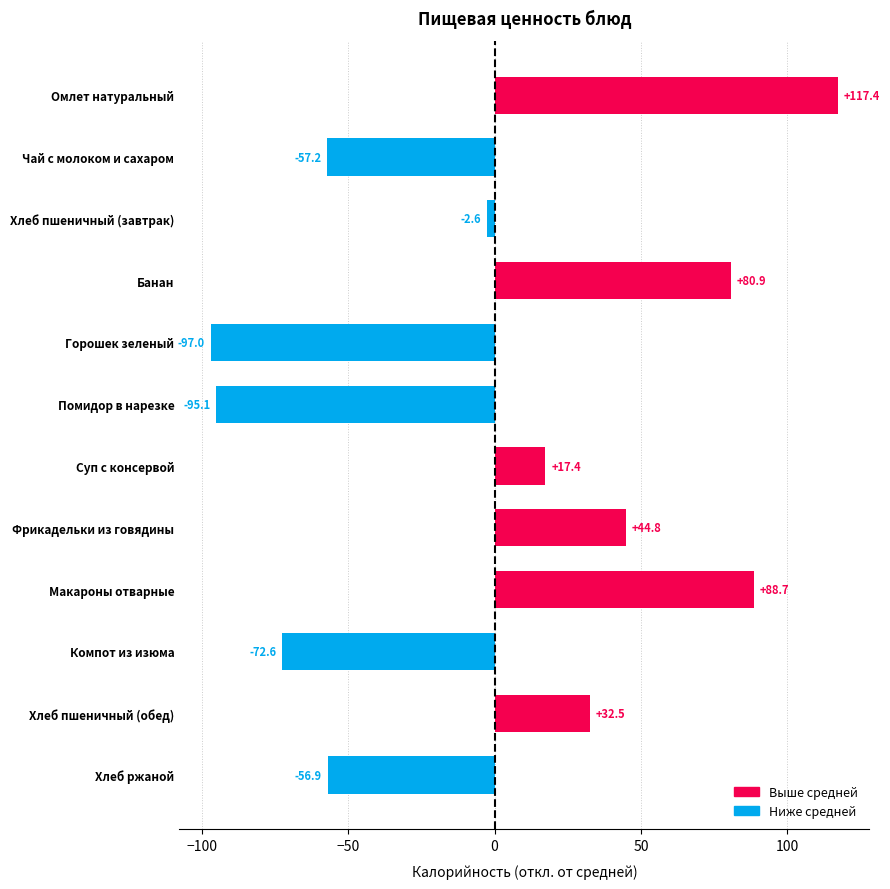

Where is the data nearest to the value 10?

Суп с консервой